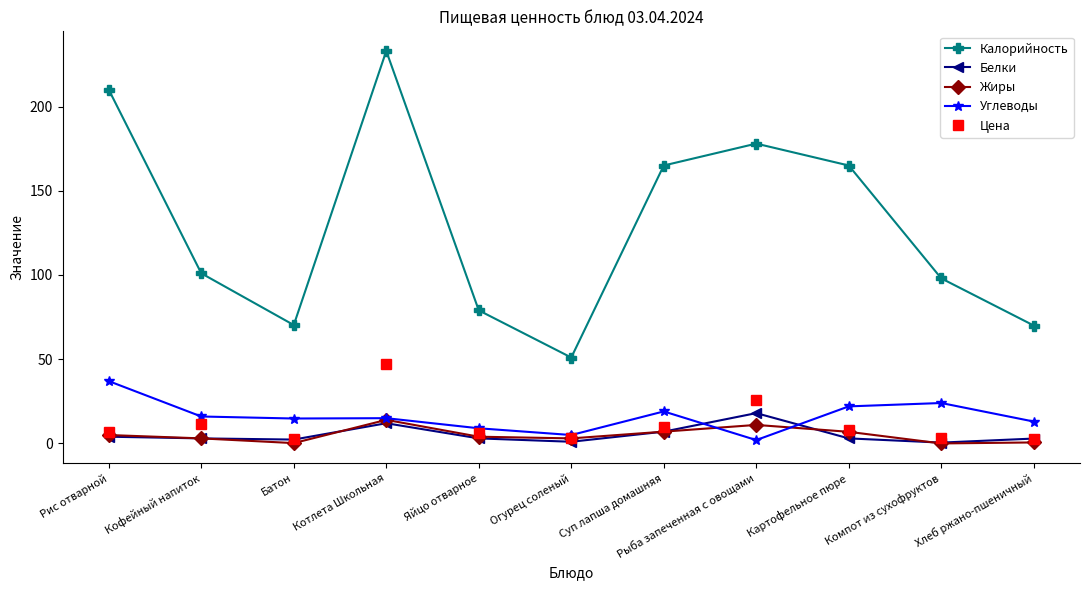

At which category does Калорийность reach its first local peak?

Котлета Школьная